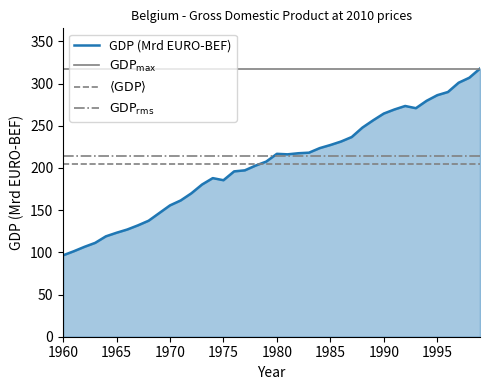

What is the sum of the values at 1999 and 1983?

535.9